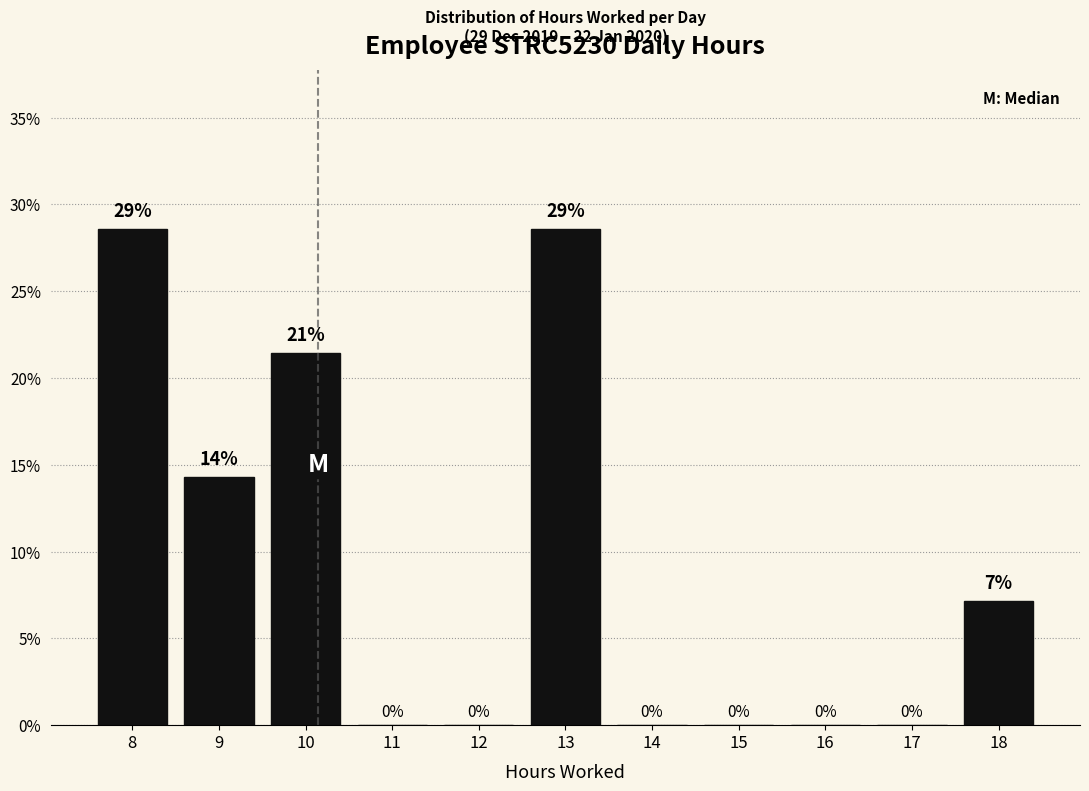

What is the sum of all values?

100.0